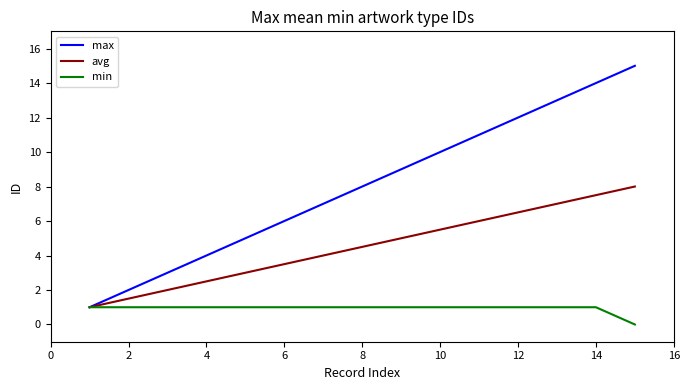

Which series has the widest spread of values?

max